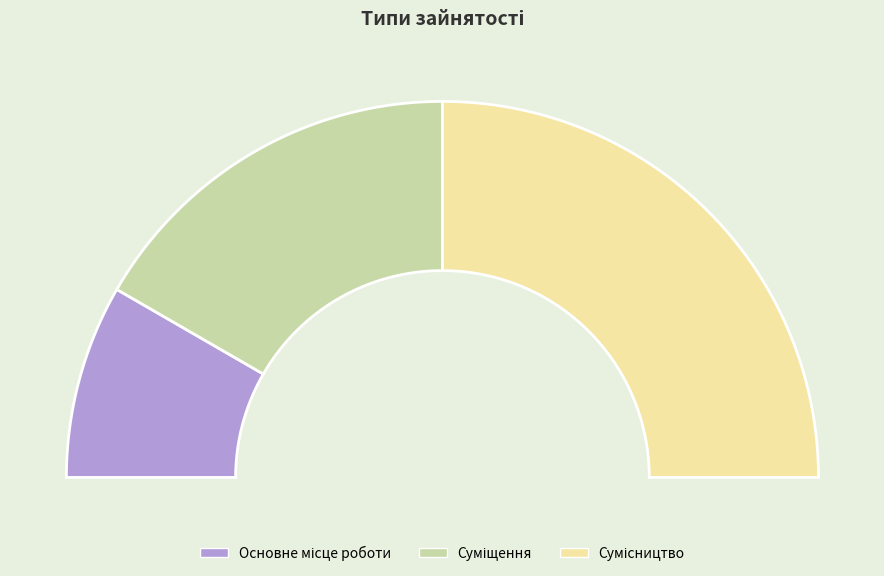

To the nearest percent, what portion does Суміщення represent?

33%